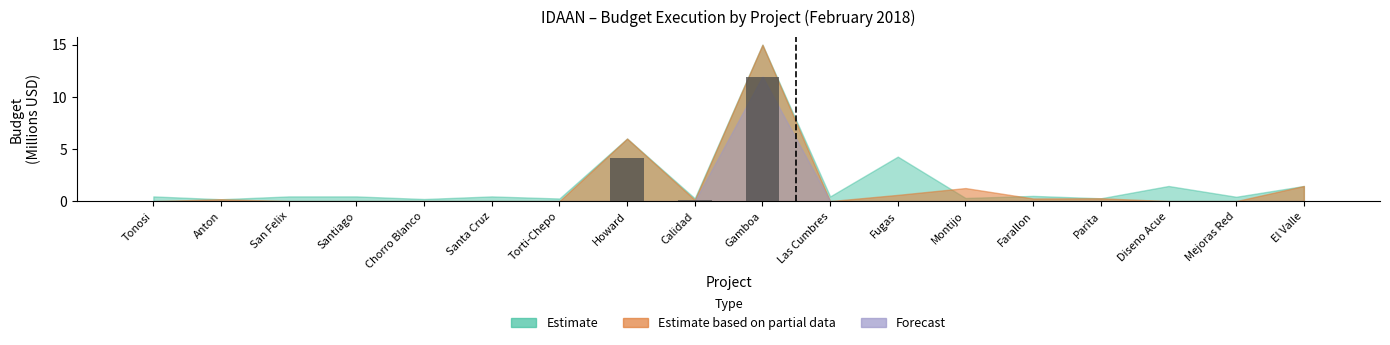

True or false: the data shows -4.8 at Chorro Blanco.

False